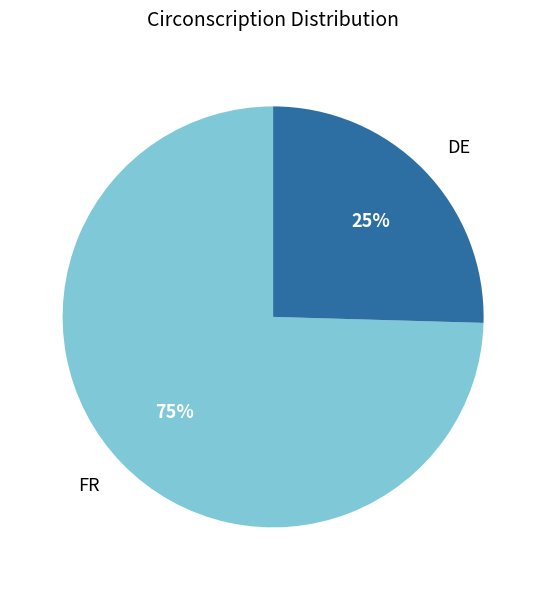

To the nearest percent, what is the combined percentage of FR and DE?

100%